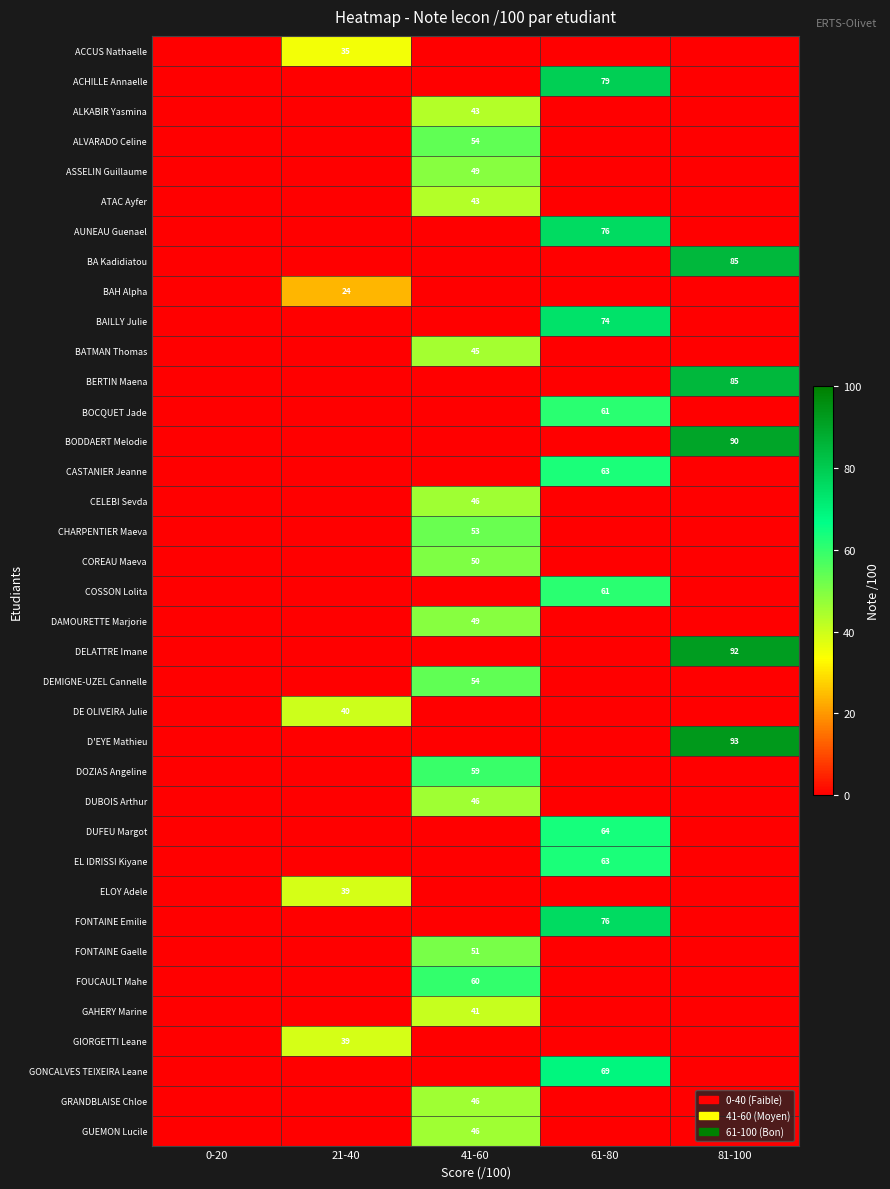

The value of D'EYE Mathieu at 61-80 is 0. True or false?

True